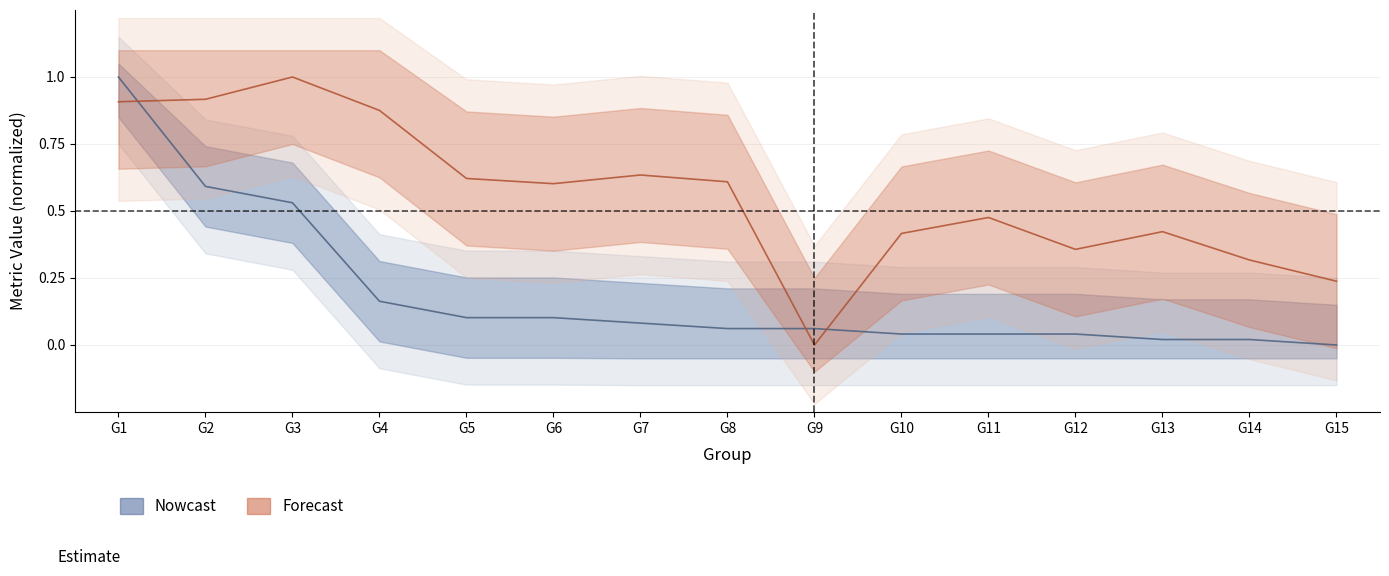

How many data points does each series have?

15